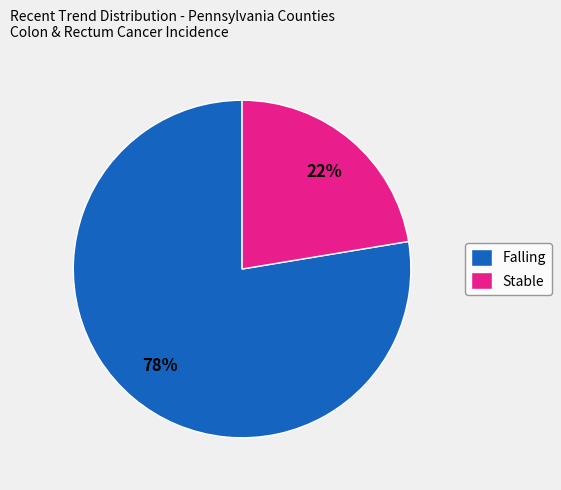

What is the ratio of the value at Stable to the value at Falling?

0.3